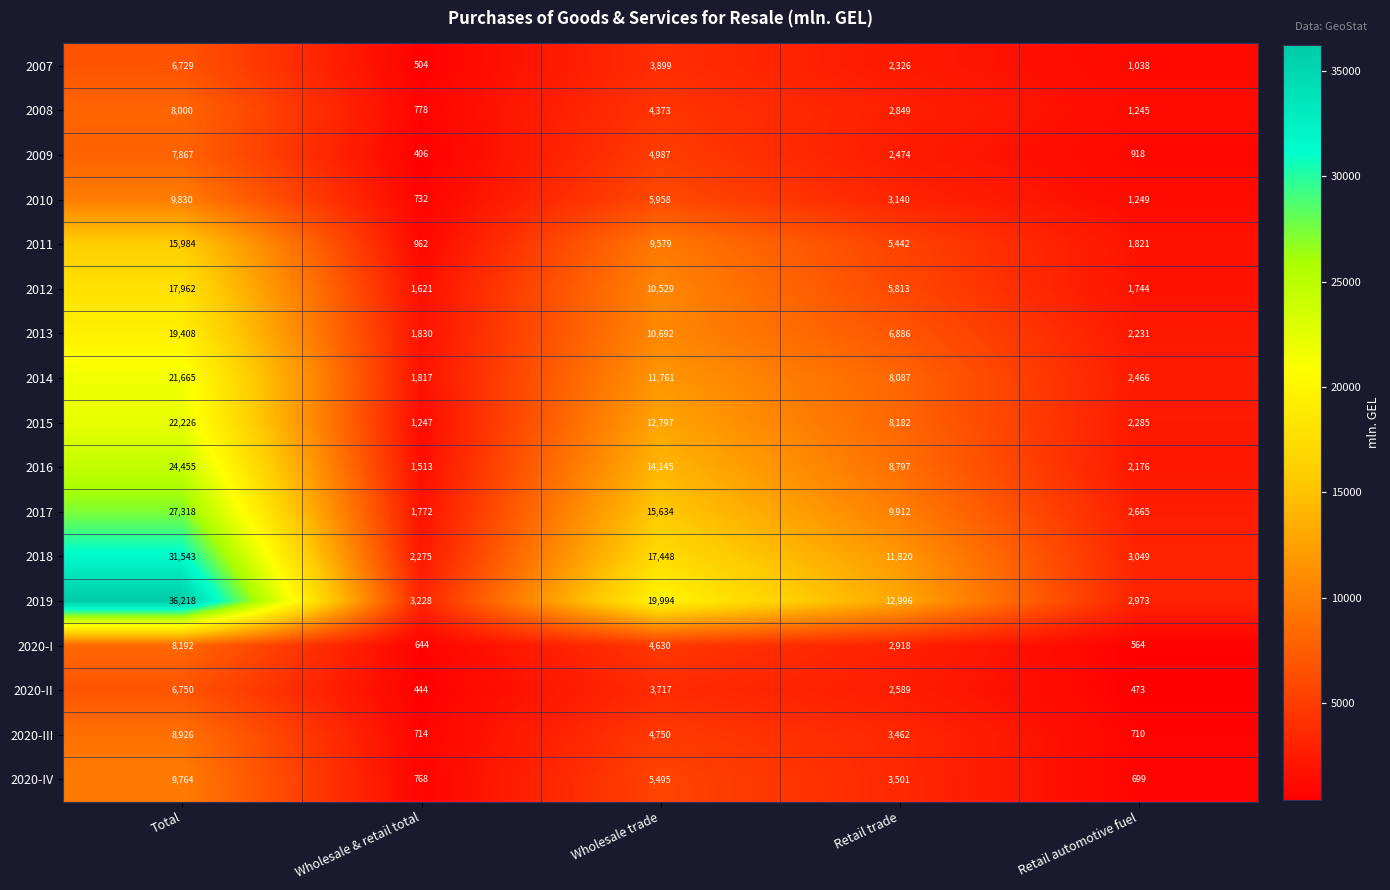

Is it true that 2010 equals 9665 at Wholesale trade?

False